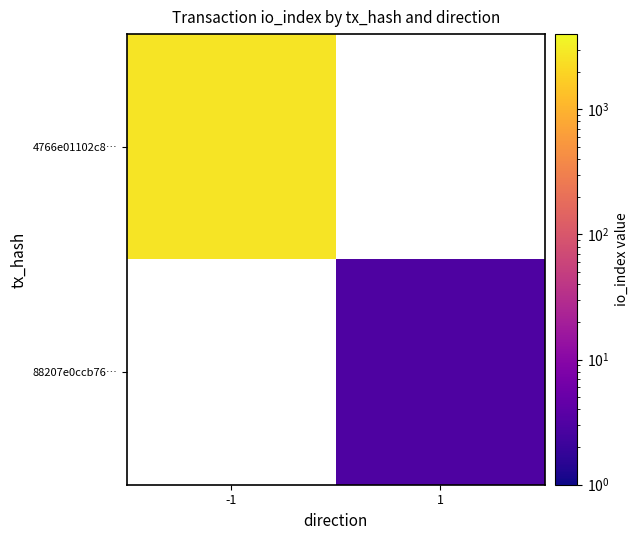

What is the lowest value of the 4766e01102c8… series?

2658.0